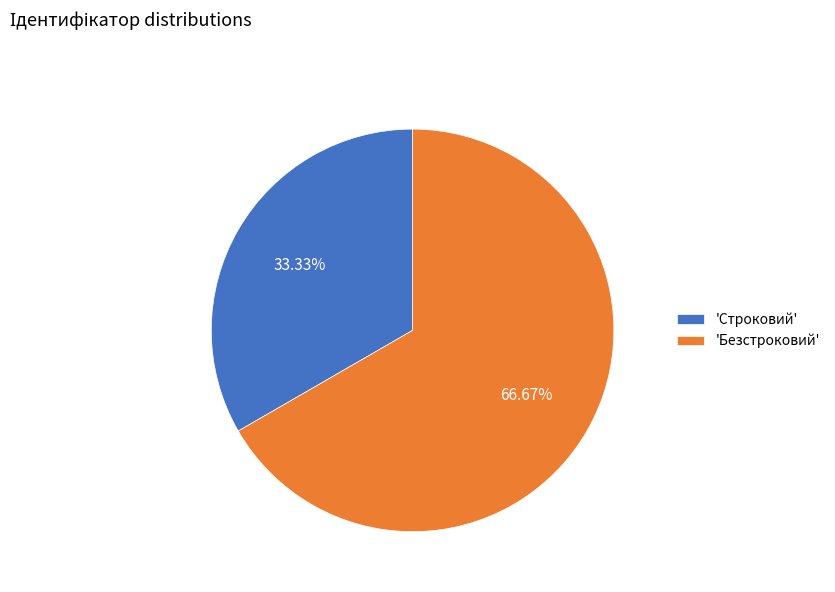

Is there a majority slice in this chart?

Yes